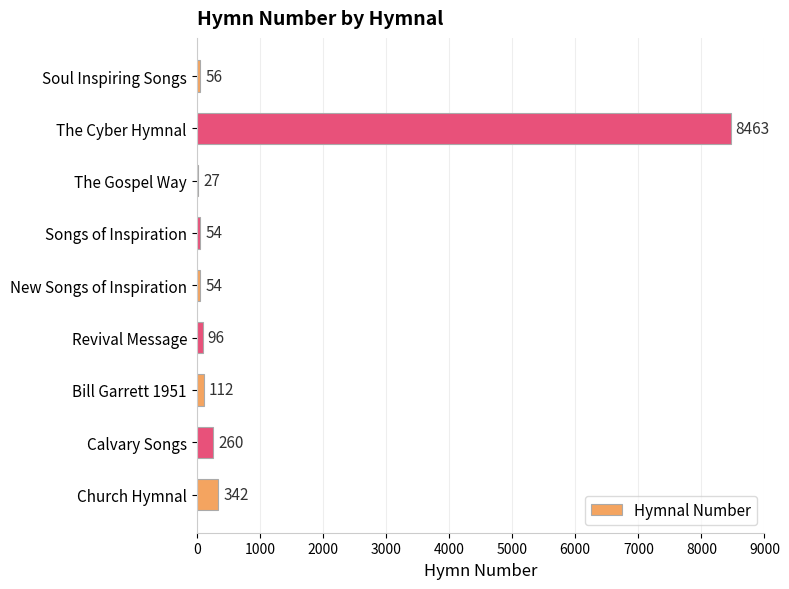

Are the bars horizontal?

Yes